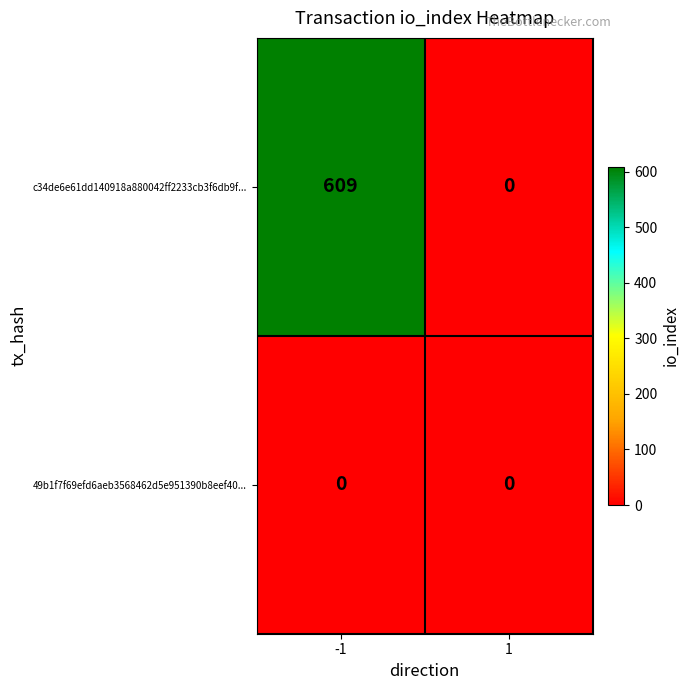

Which series has the largest total across all categories?

c34de6e61dd140918a880042ff2233cb3f6db9f...